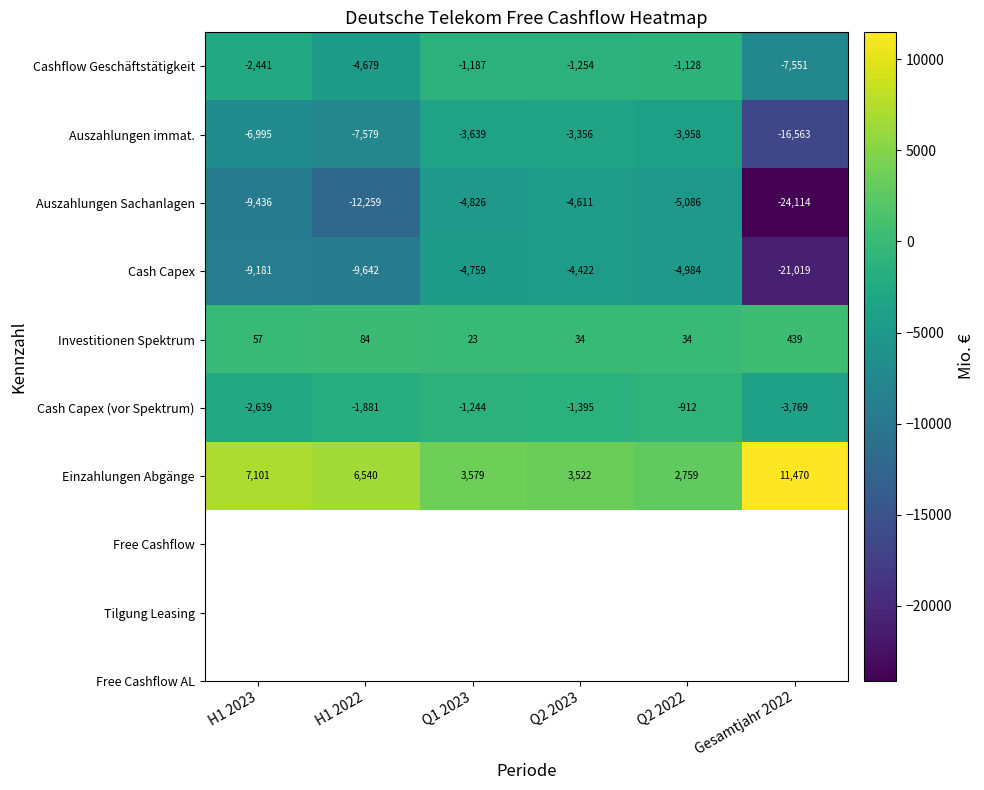

True or false: Auszahlungen immat. has a value of -6995 at H1 2023.

True